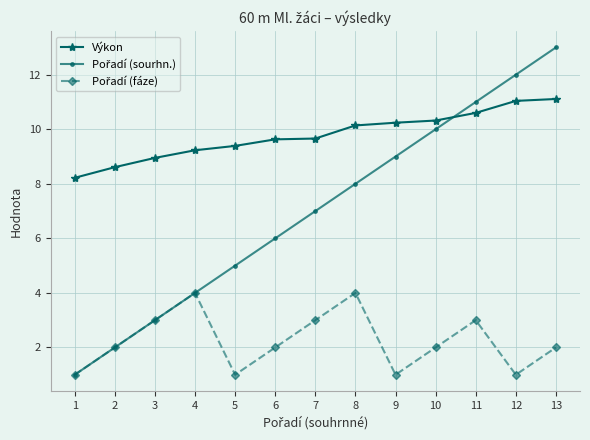

The value of Výkon at 1 is 3.8. True or false?

False